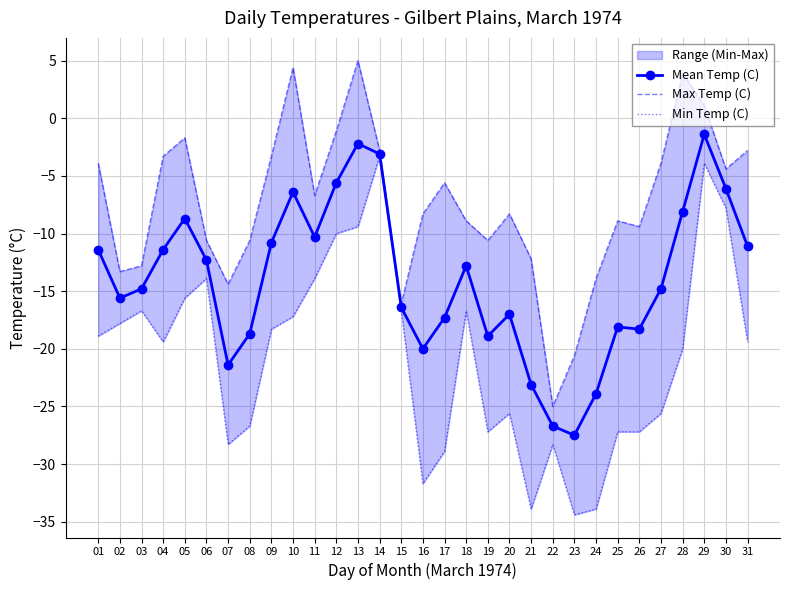

True or false: Min Temp (C) and Max Temp (C) intersect in this chart.

False